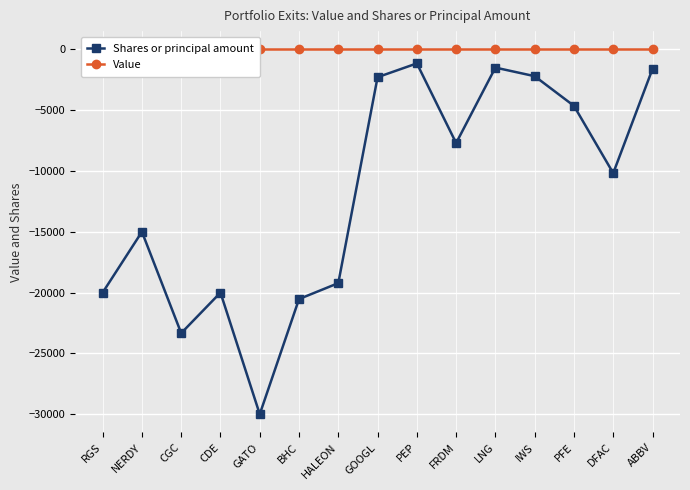

Rank the categories by Shares or principal amount value from lowest to highest.

GATO, CGC, BHC, RGS, CDE, HALEON, NERDY, DFAC, FRDM, PFE, GOOGL, IWS, ABBV, LNG, PEP